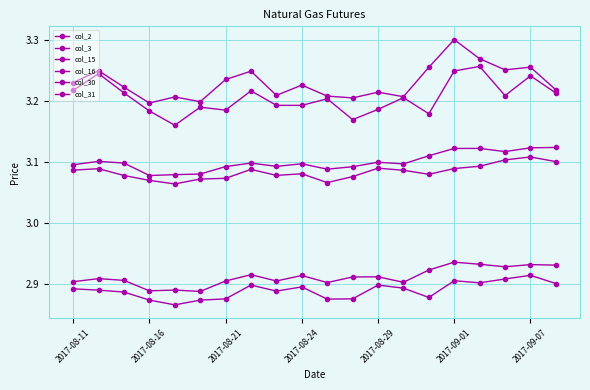

How many lines are shown in the chart?

6